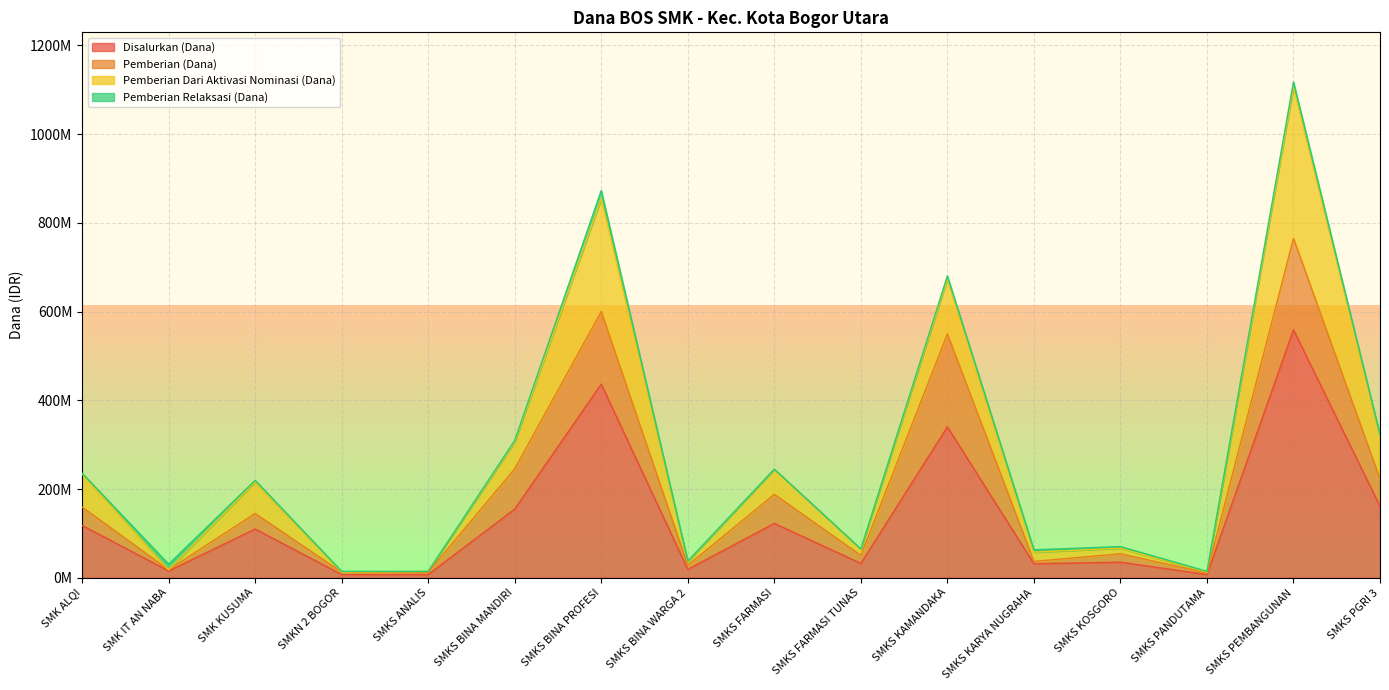

The Disalurkan (Dana) series shows 436500000 at SMKS BINA PROFESI. True or false?

True